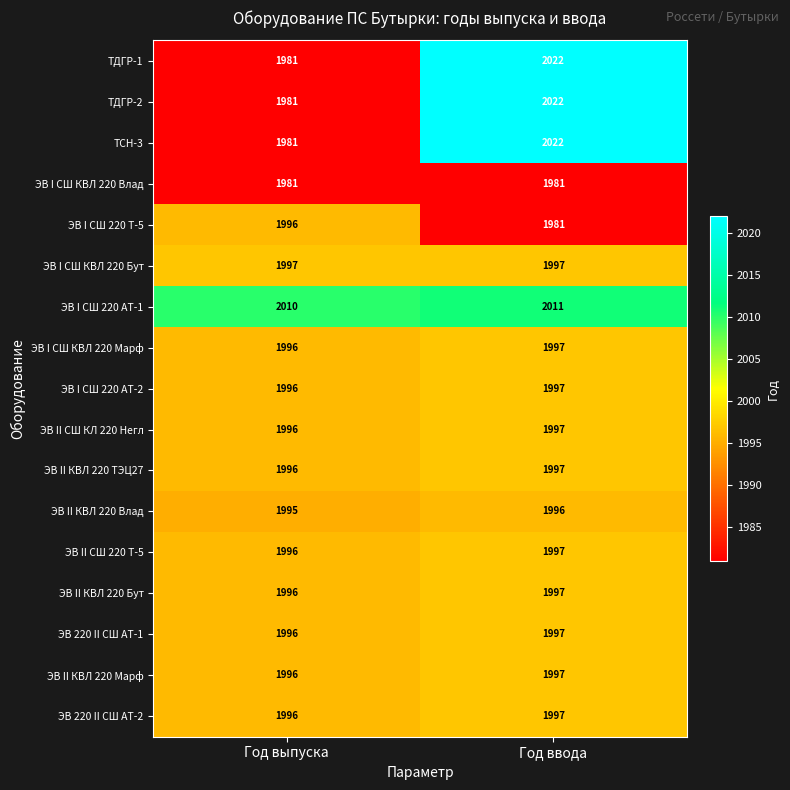

Read the ЭВ I СШ КВЛ 220 Марф value at Год выпуска.

1996